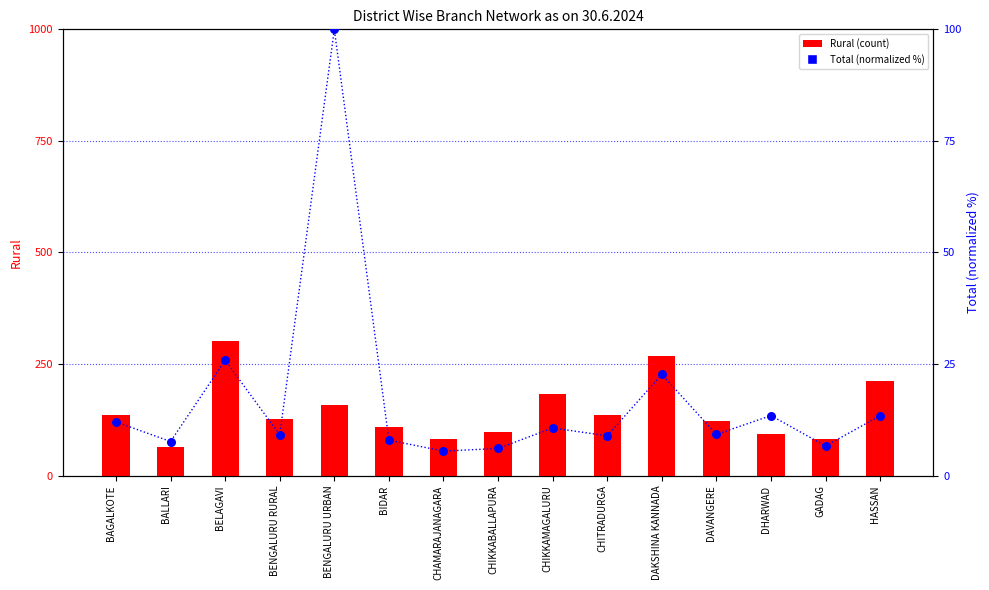

Which series contains the highest Y value?

Rural